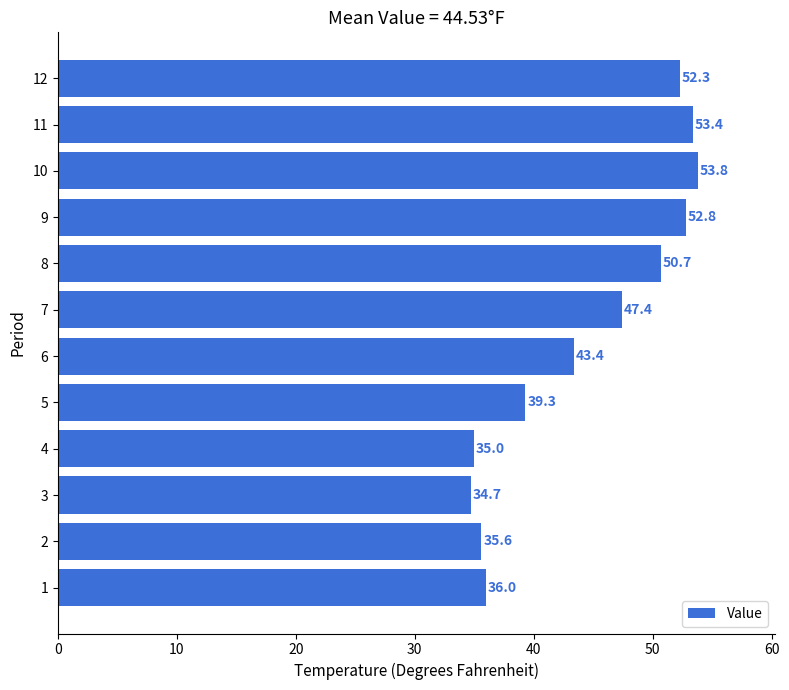

How many bars are there in total?

12